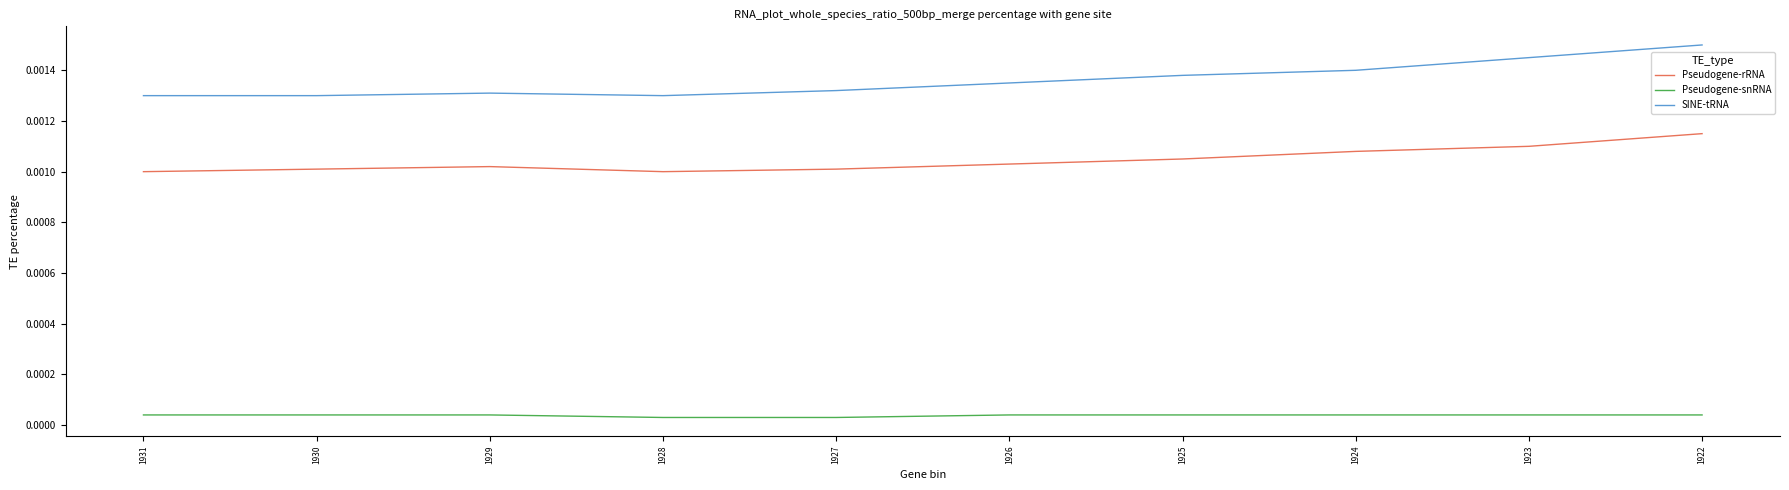

Count the number of categories in the chart.

10